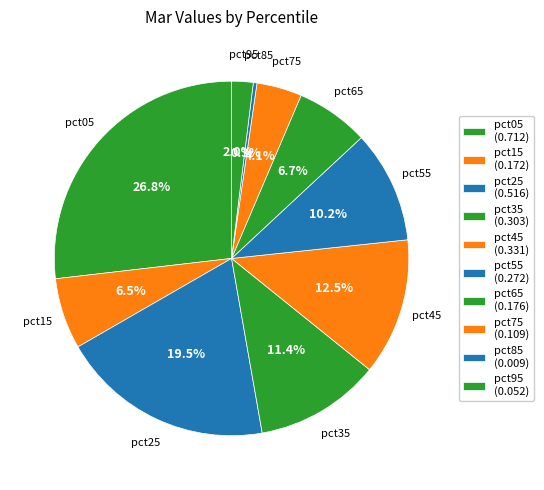

How many slices are in this pie chart?

10